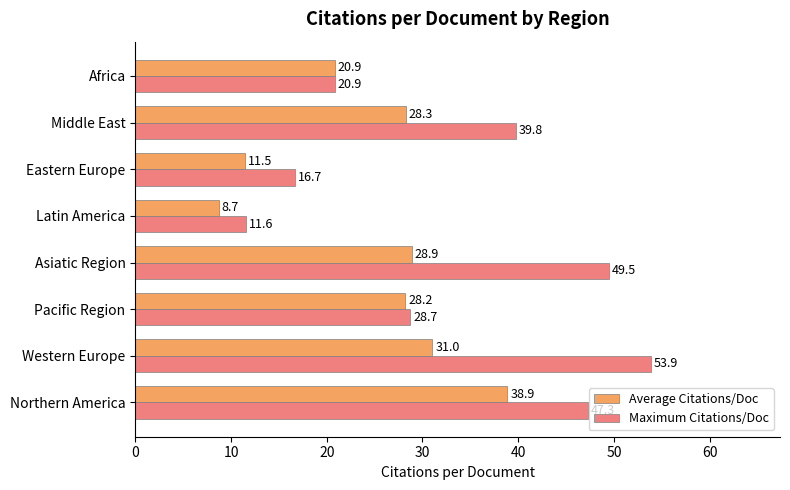

What is the sum of the Average Citations/Doc values at Eastern Europe and Middle East?

39.8